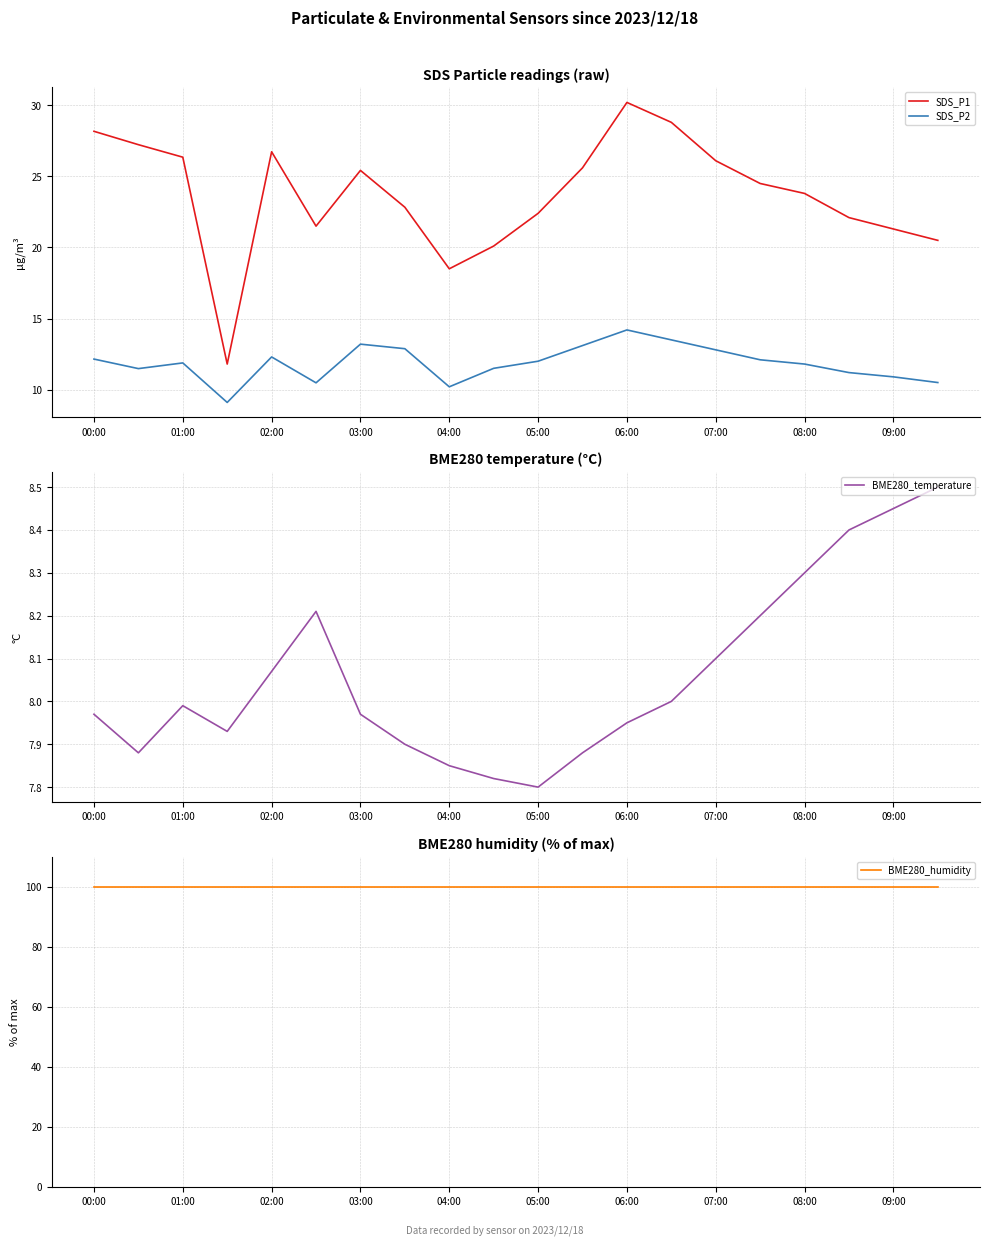

Which label corresponds to the largest value in the chart?

00:00